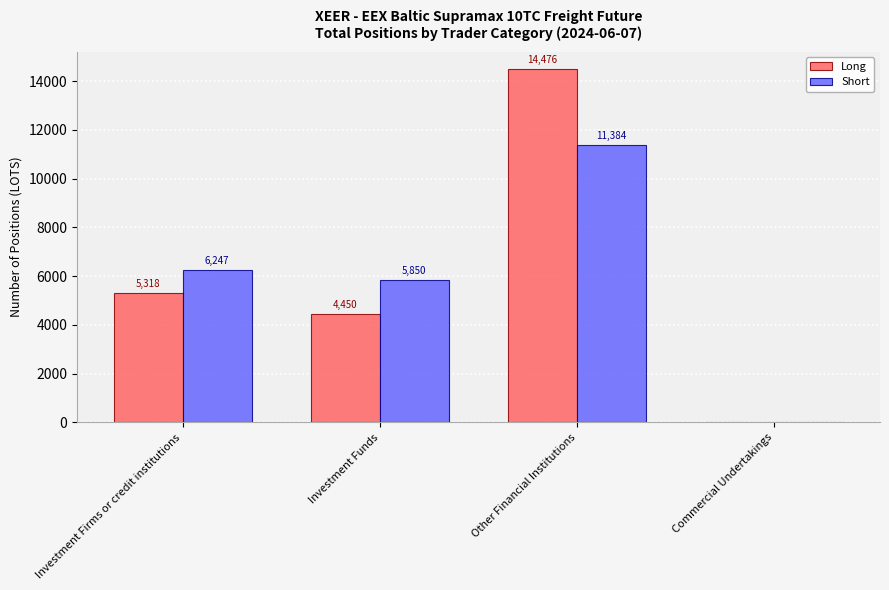

What is the greatest value displayed?

14476.0